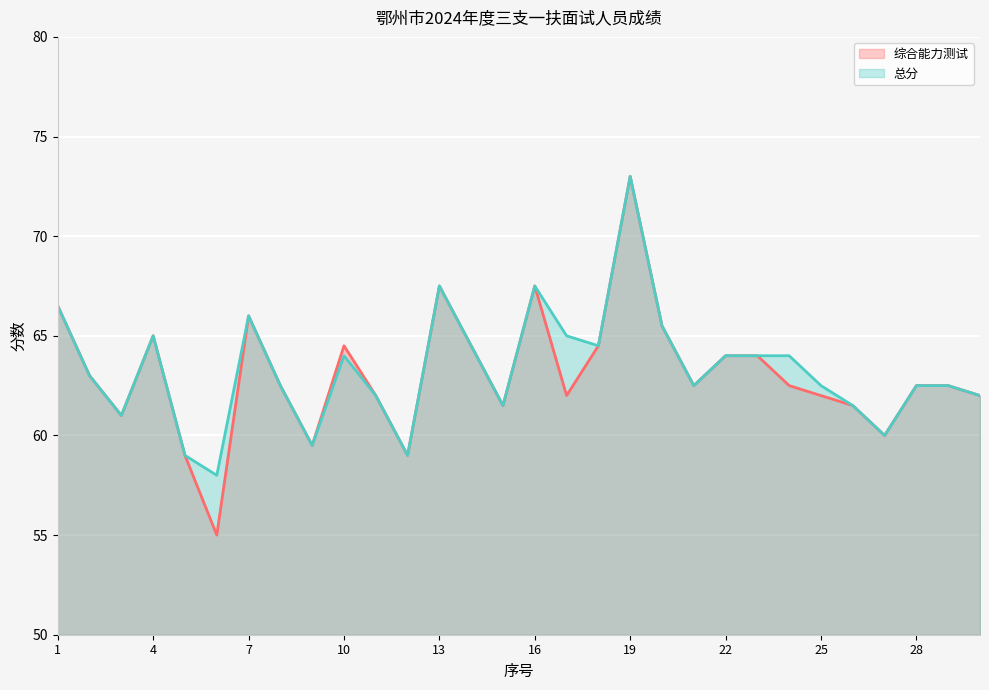

Rank the series by their average value, from highest to lowest.

总分, 综合能力测试